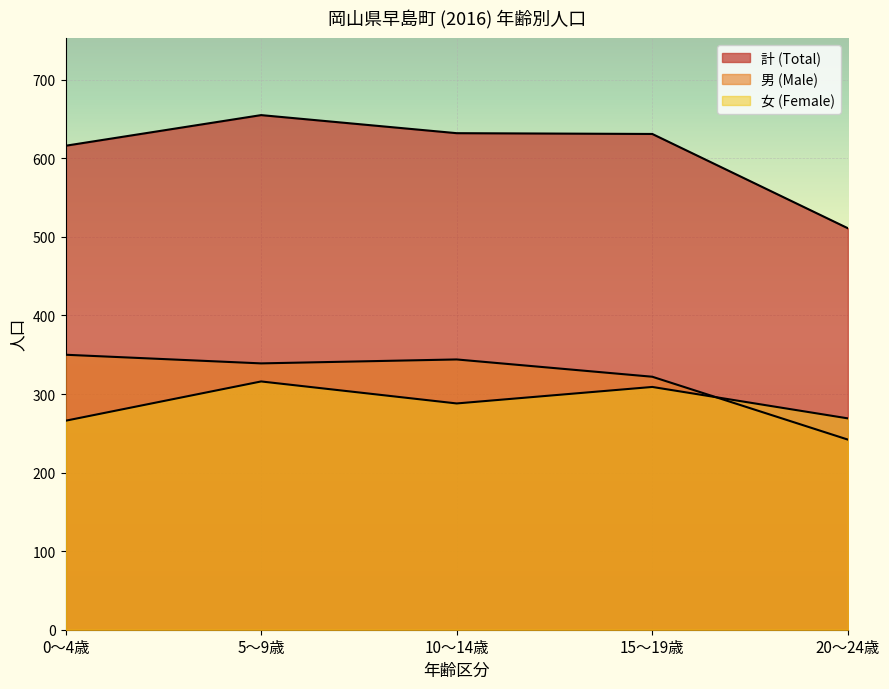

True or false: 計 (Total) and 女 (Female) cross at least once.

False